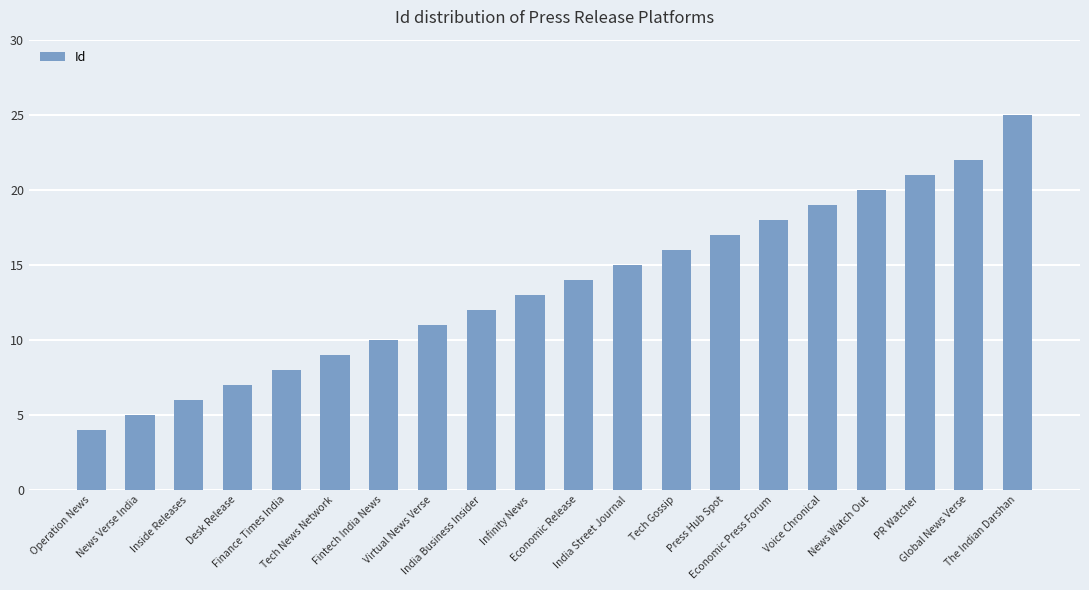

What is the smallest value displayed?

4